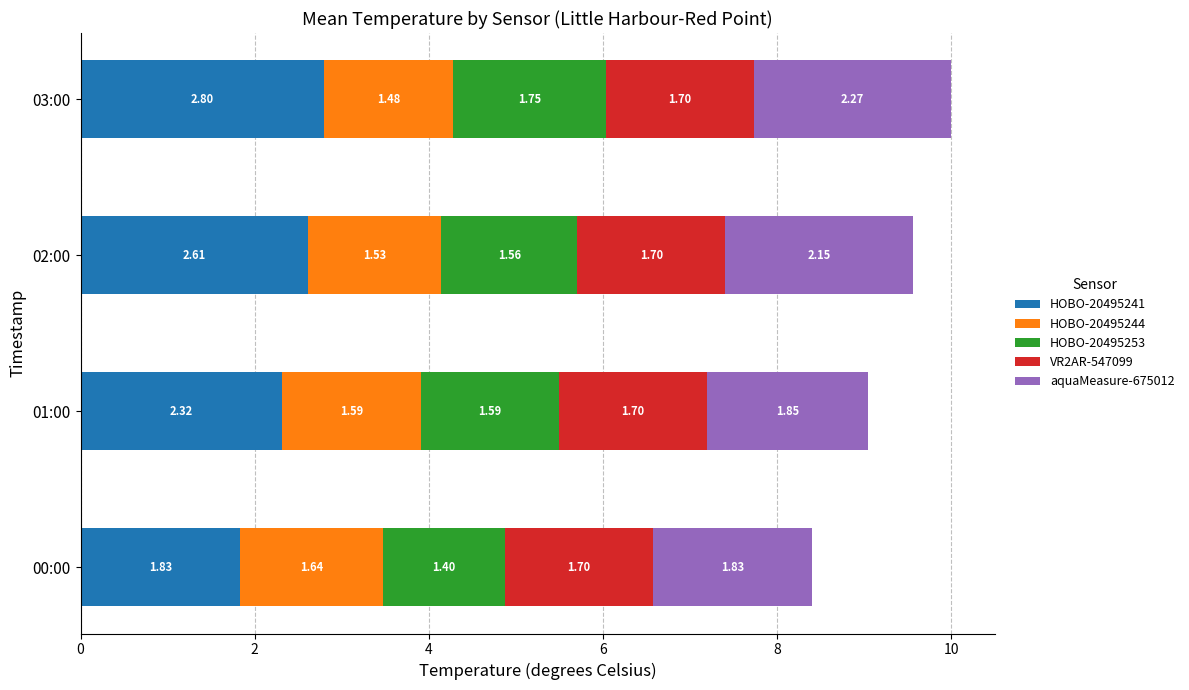

At which category is the sum across all series the highest?

03:00